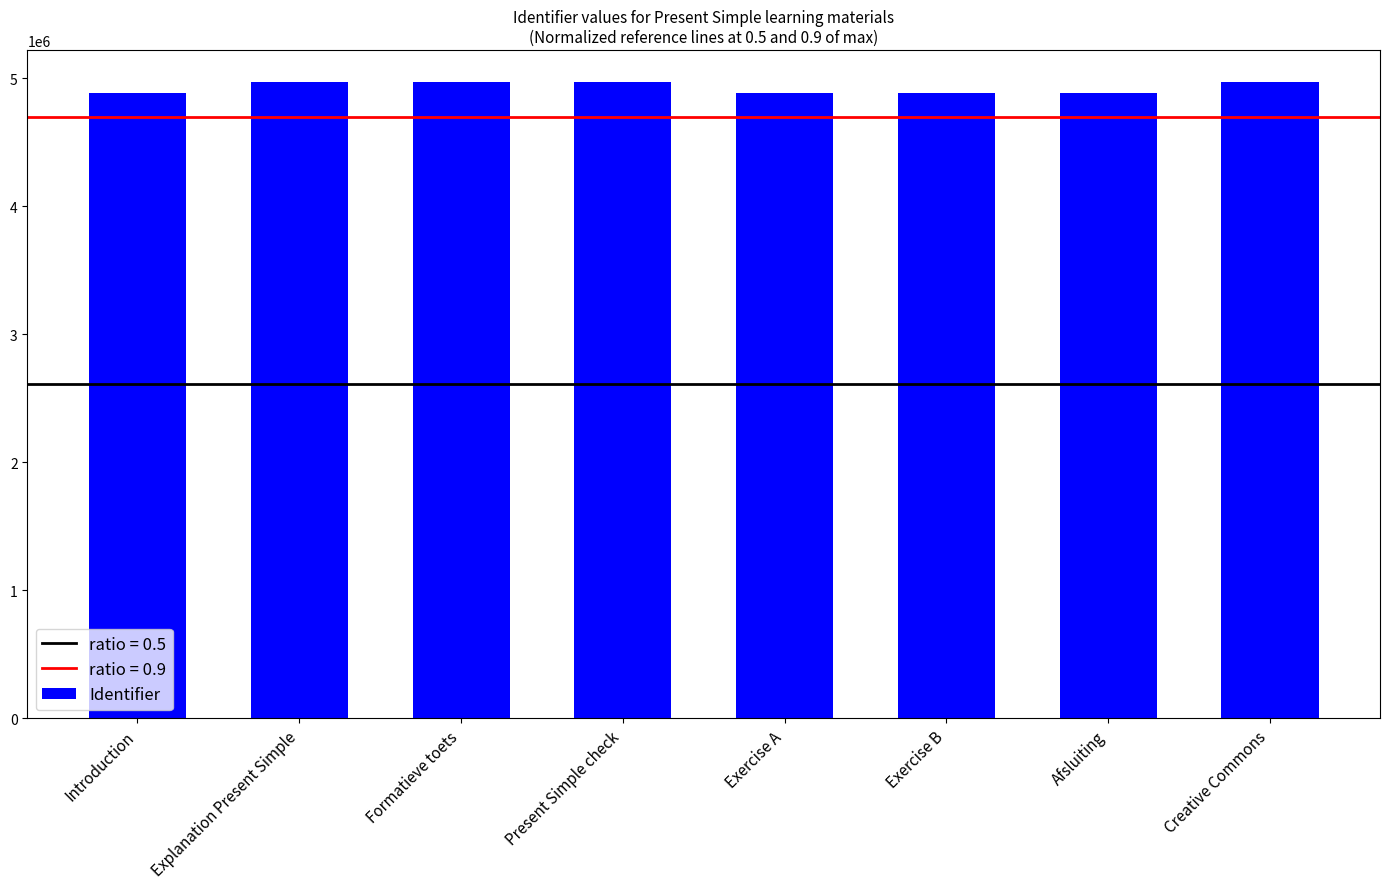

Approximately how many times larger is the value at Creative Commons compared to Afsluiting?

1.0